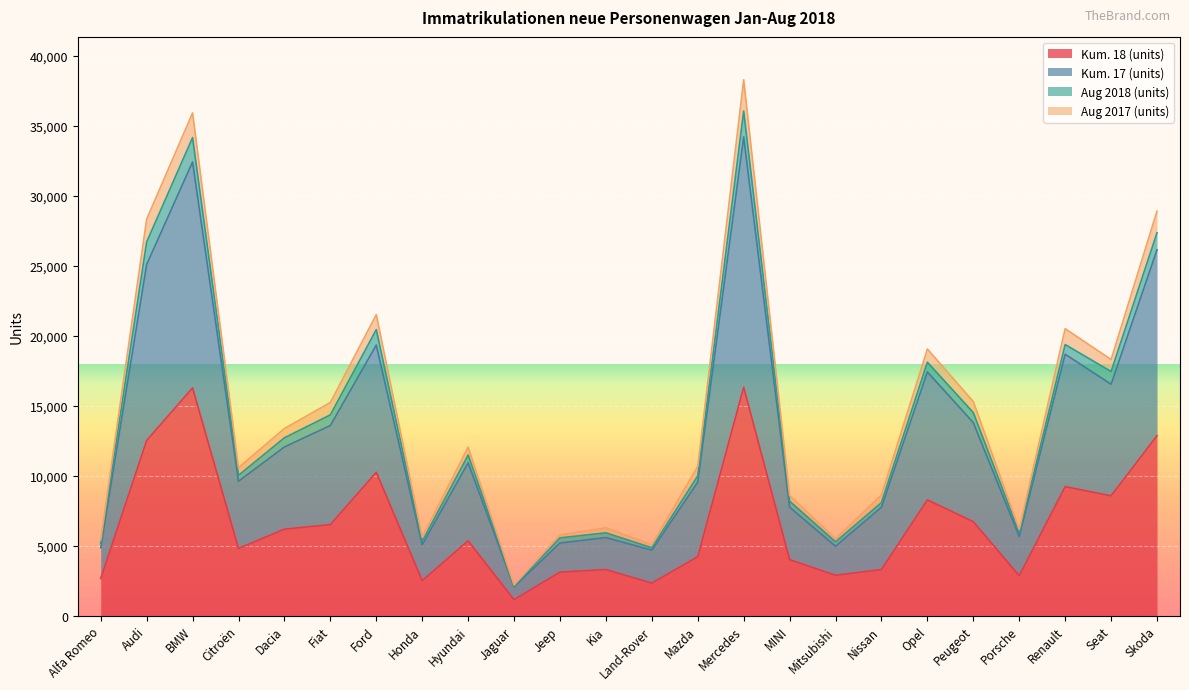

The value of Kum. 17 (units) at Dacia is 6003. True or false?

False